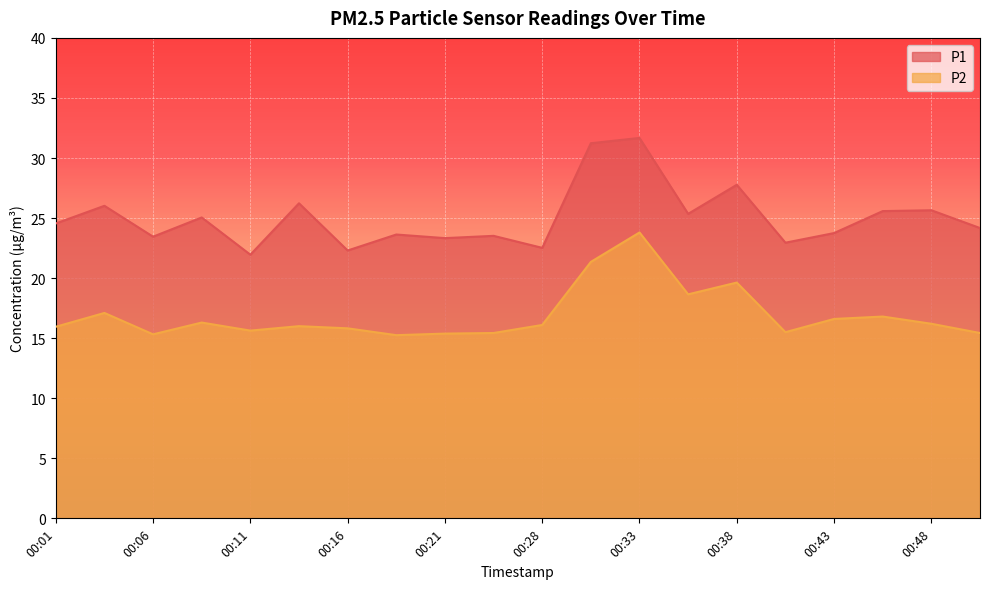

Rank the categories by P1 value from highest to lowest.

00:33, 00:31, 00:38, 00:13, 00:04, 00:48, 00:46, 00:36, 00:09, 00:01, 00:51, 00:43, 00:18, 00:23, 00:06, 00:21, 00:41, 00:28, 00:16, 00:11